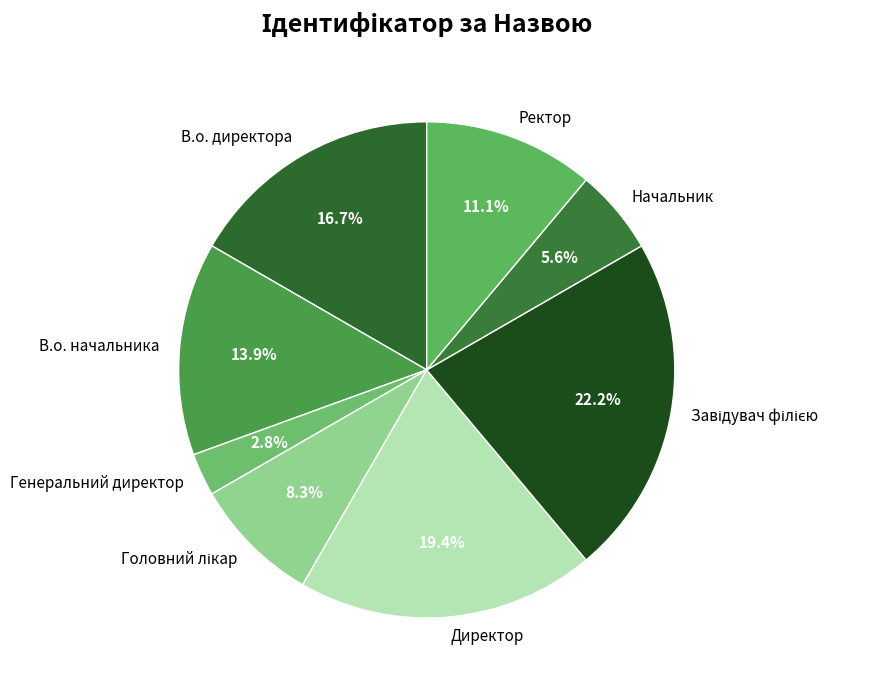

Which category has the smallest portion of the pie?

Генеральний директор